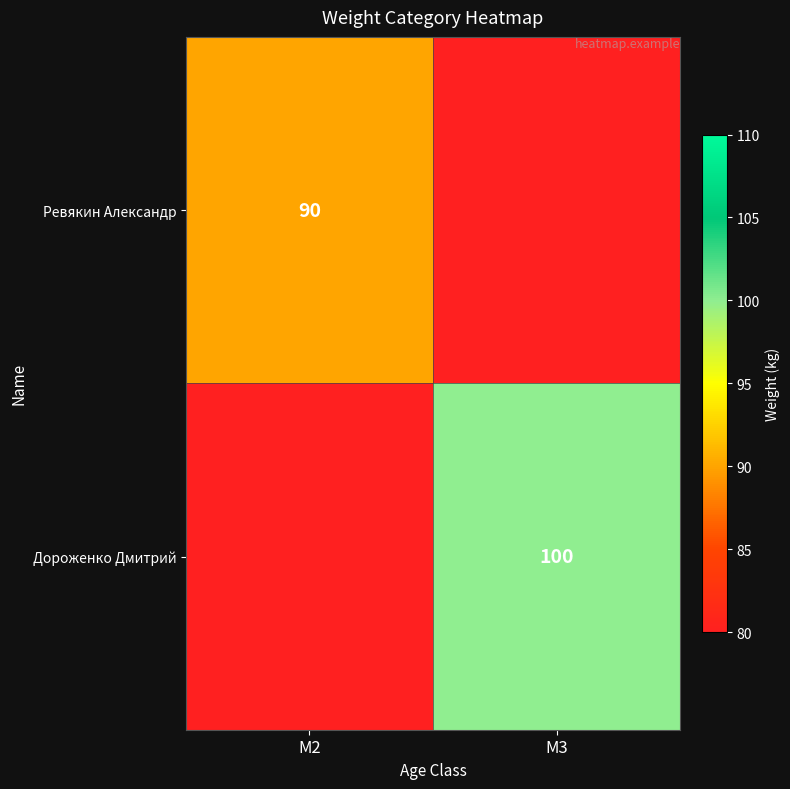

At M2, list the series in order from smallest to largest.

Дороженко Дмитрий, Ревякин Александр